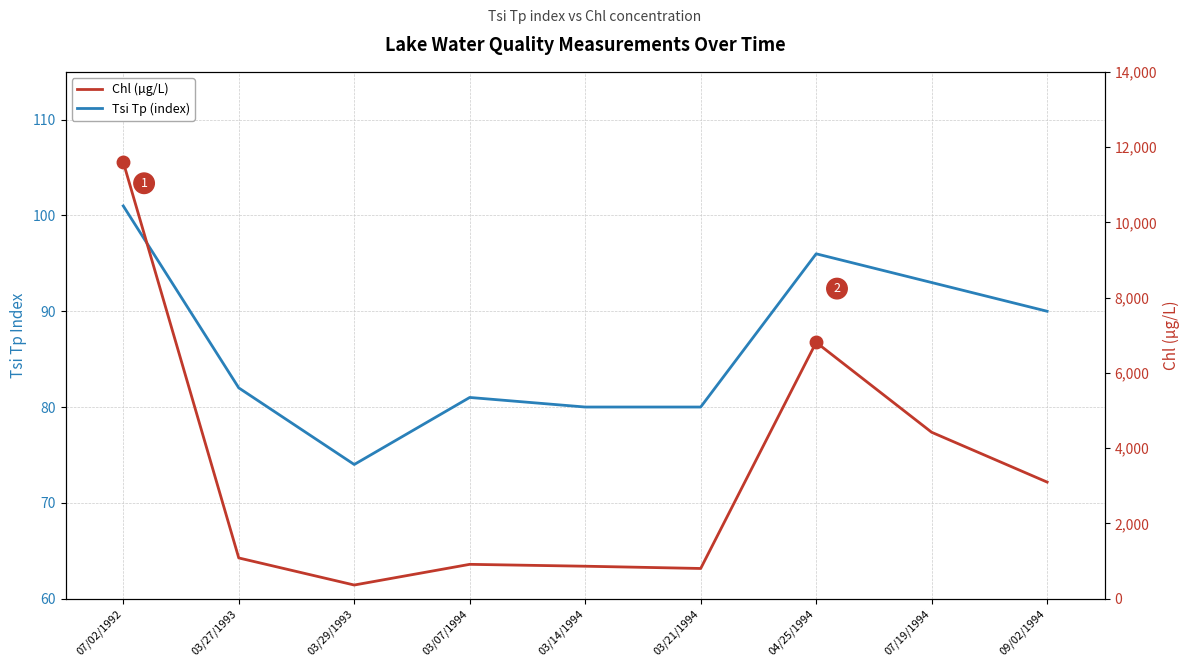

Count the number of data series in this chart.

2